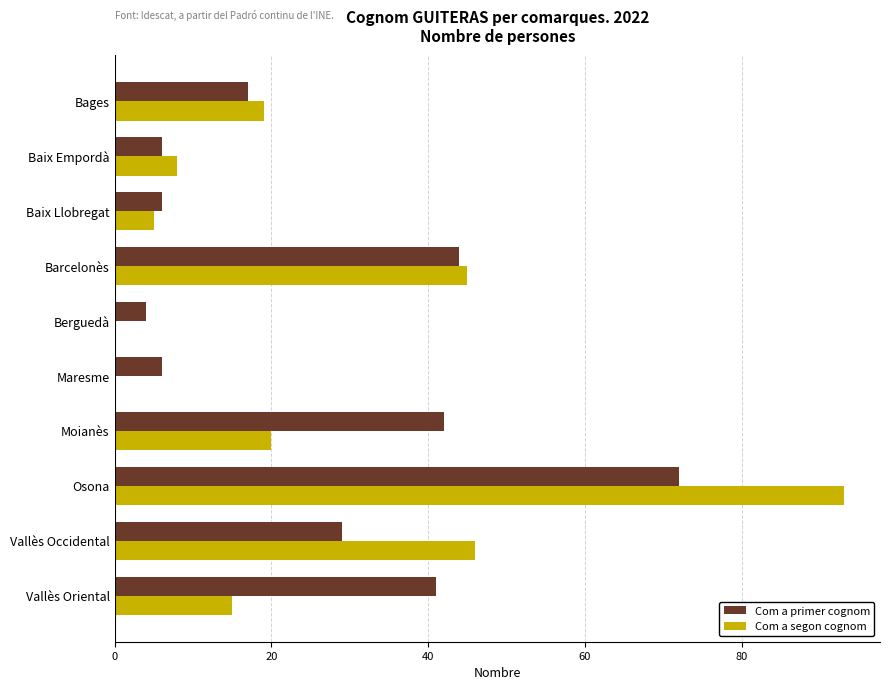

Between Bages and Osona, which series saw the biggest shift?

Com a segon cognom